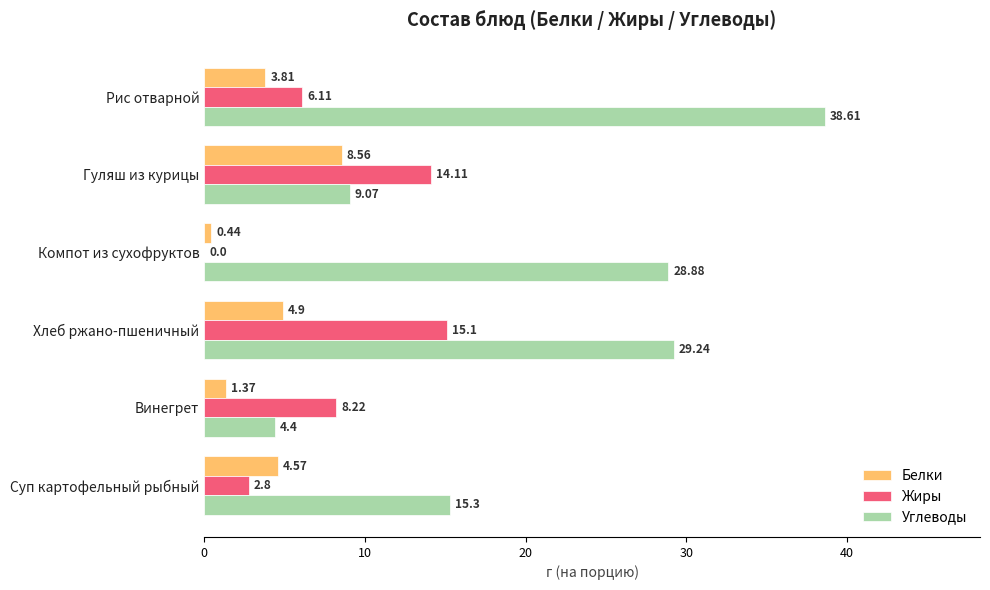

What is the greatest value displayed?

38.6